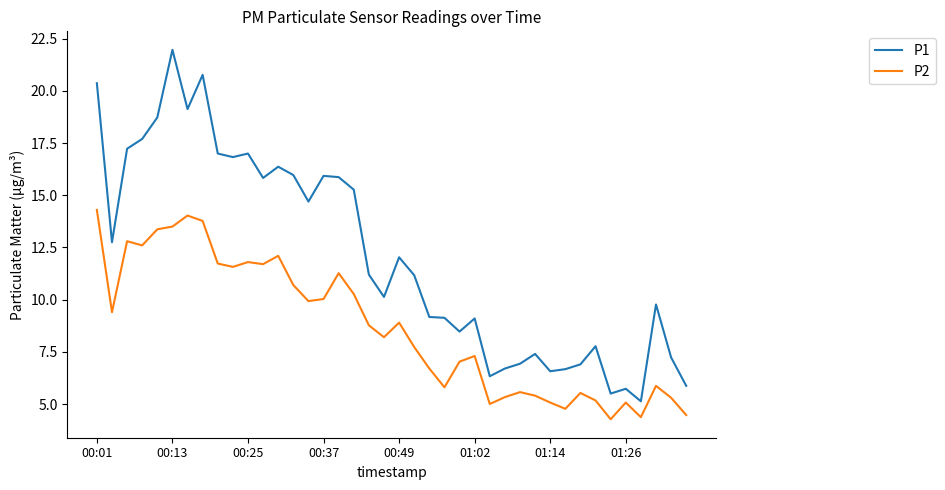

What is the difference between the maximum and minimum values in the P2 series?

10.0